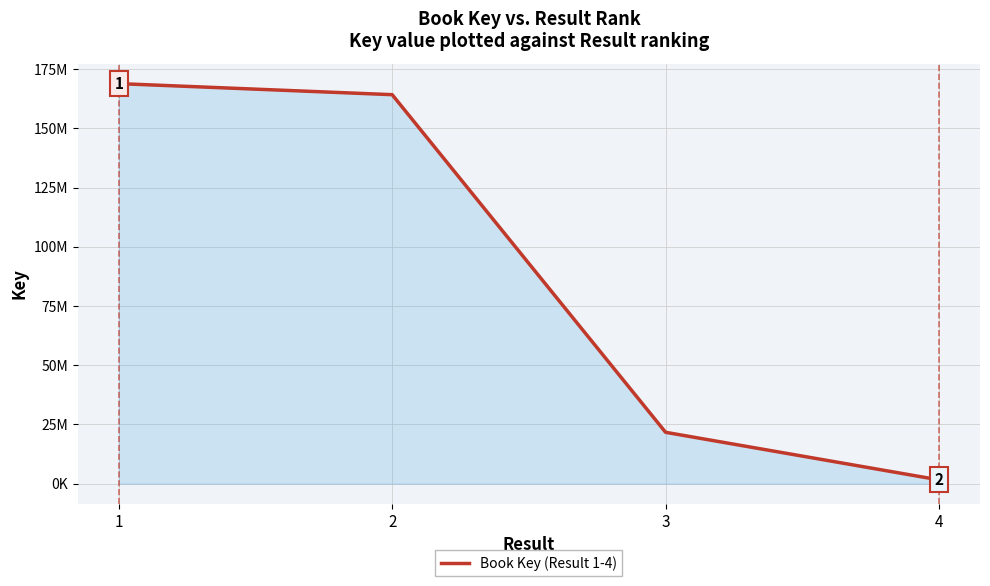

List the labels in order of value, smallest first.

4, 3, 2, 1